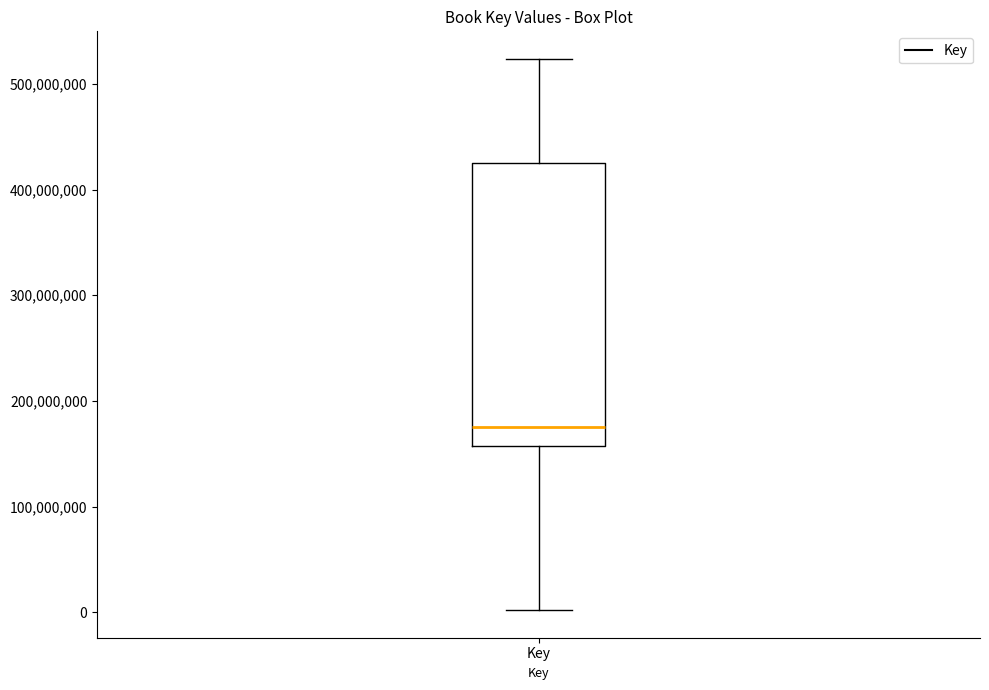

Read this box plot against the y-axis: the position of the median line, the range covered by the box, and the ends of both whiskers. The values are not printed on the chart, so give them approximately, as read against the axis.

median 180000000, box 160000000 to 430000000, whiskers 0 to 520000000